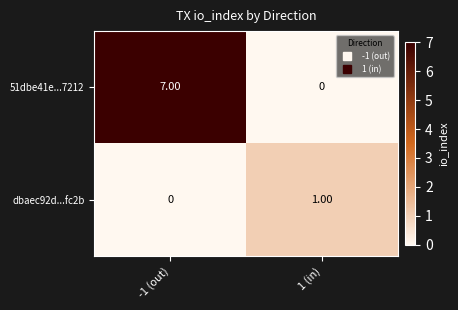

What is the average value of the 51dbe41e...7212 series?

4